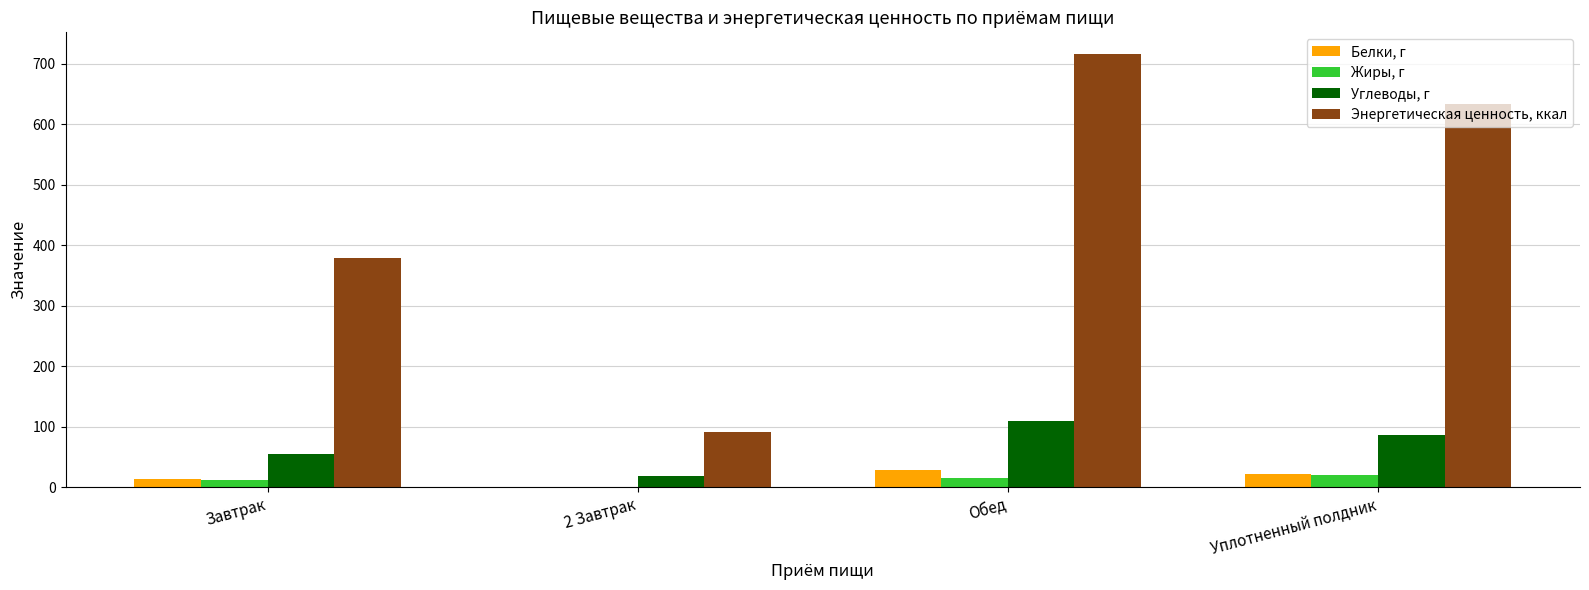

Which series has the largest total across all categories?

Энергетическая ценность, ккал